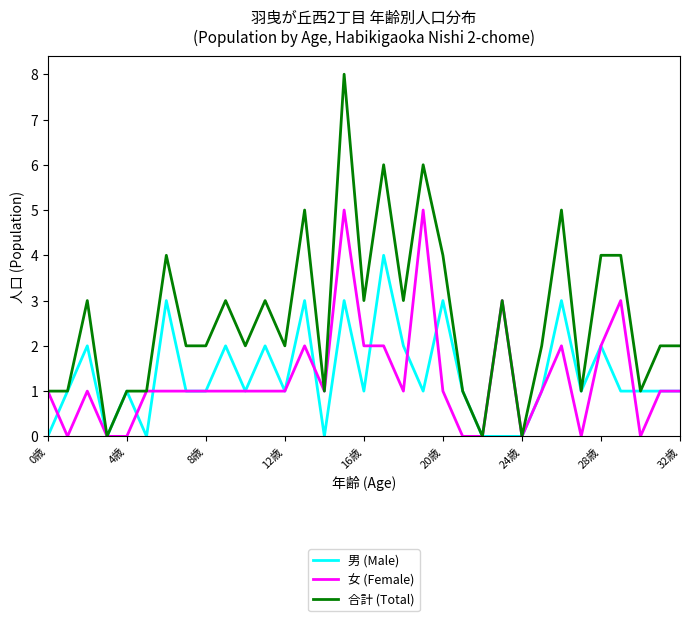

Which series has the widest spread of values?

合計 (Total)